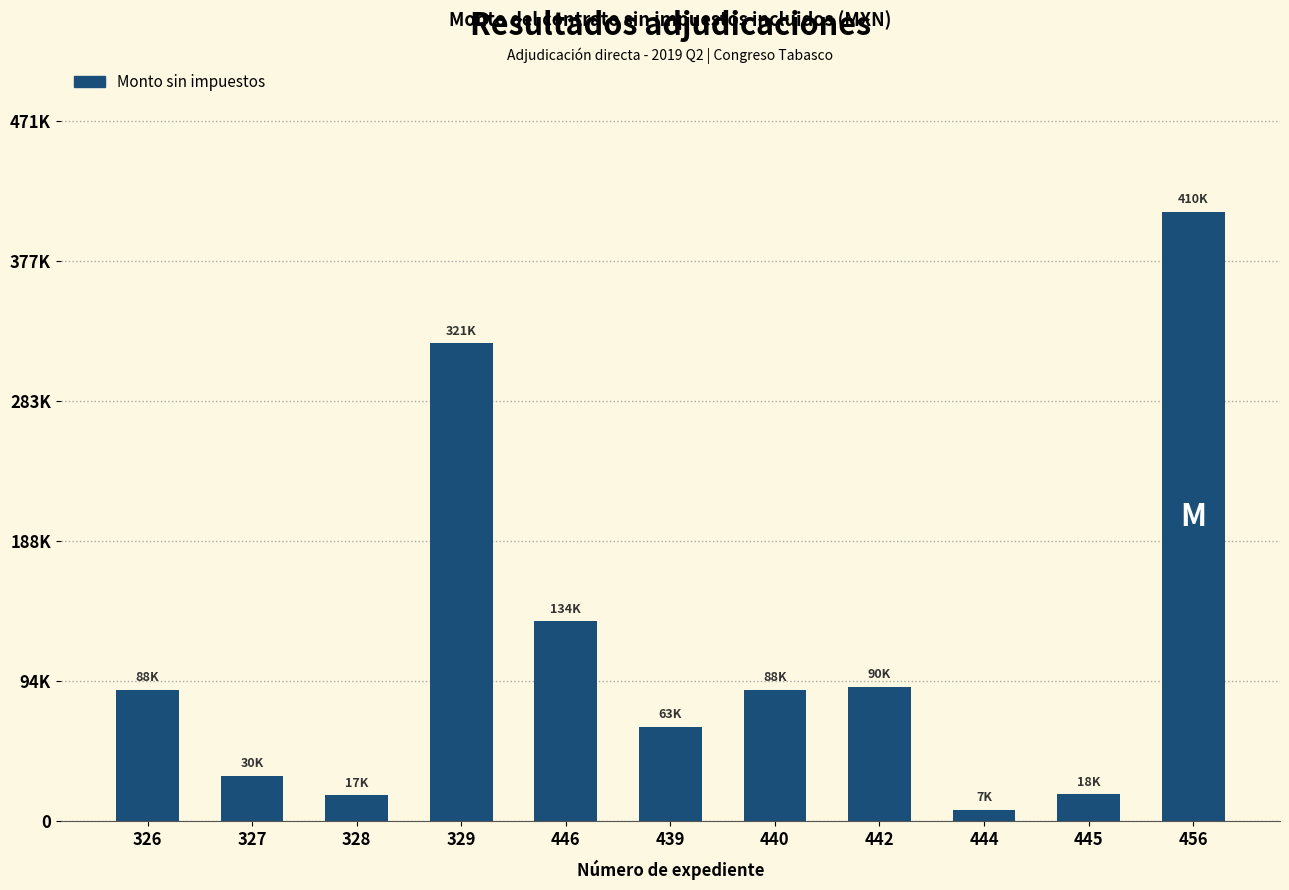

What is the change in value from 327 to 442?

+59545.9